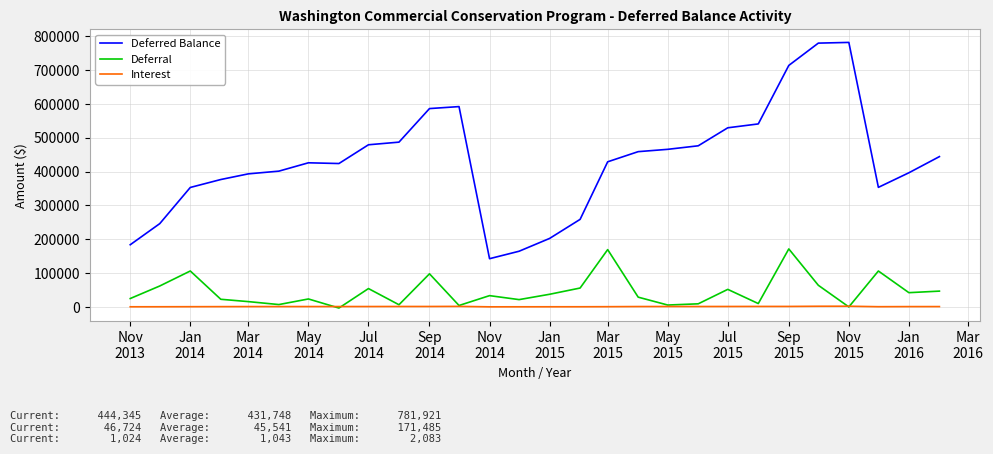

Which series has the widest spread of values?

Deferred Balance